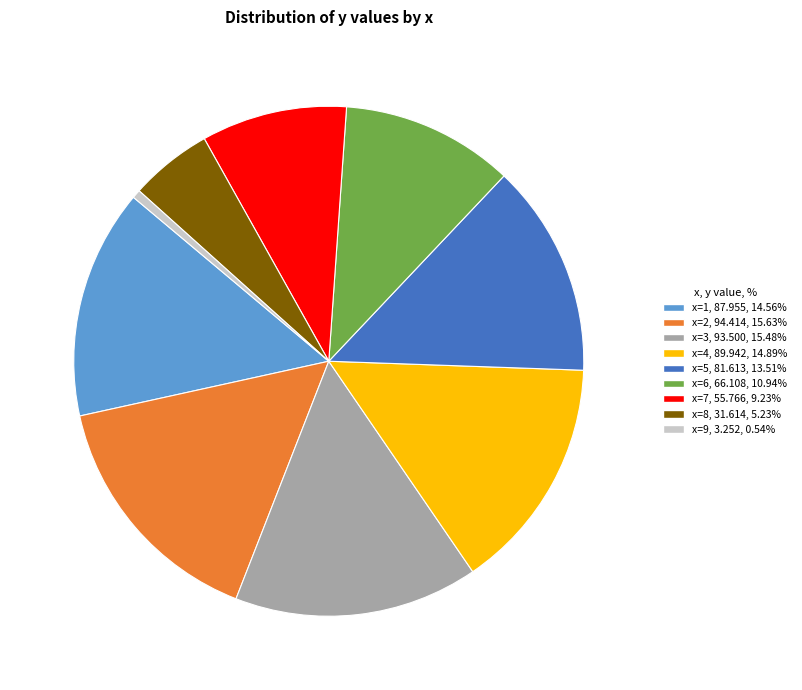

Is x=5 the majority of the pie?

No